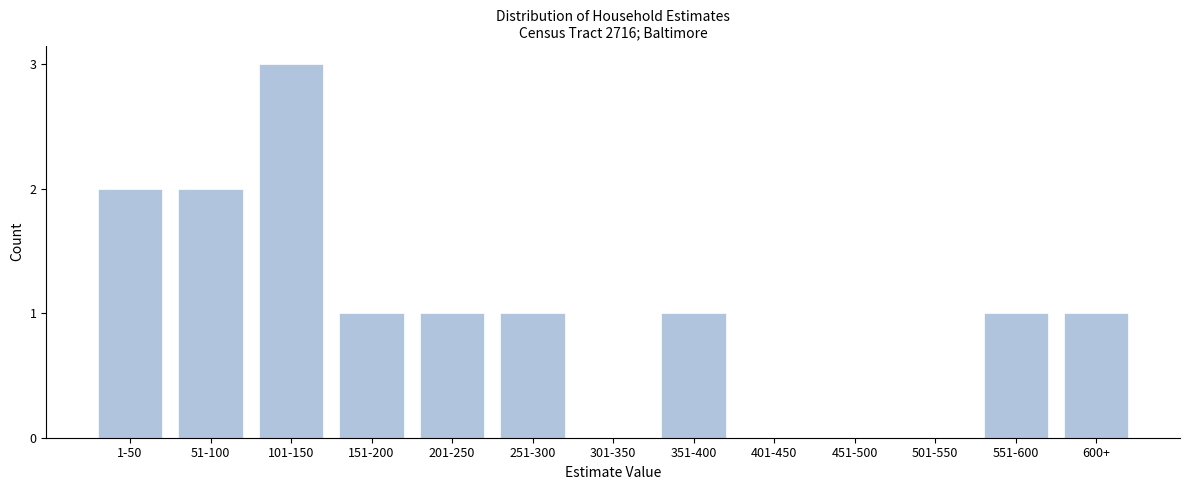

Reading left to right, extract all data points from this chart.

1-50=2	51-100=2	101-150=3	151-200=1	201-250=1	251-300=1	301-350=0	351-400=1	401-450=0	451-500=0	501-550=0	551-600=1	600+=1